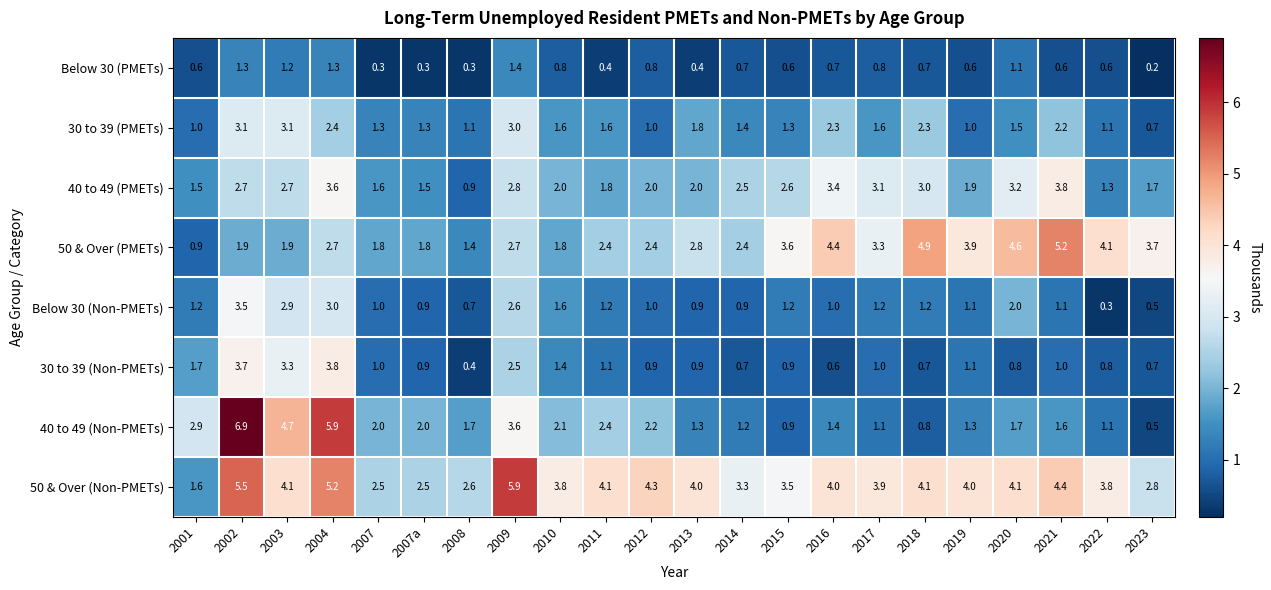

Is it true that 40 to 49 (Non-PMETs) equals 0.5 at 2023?

True